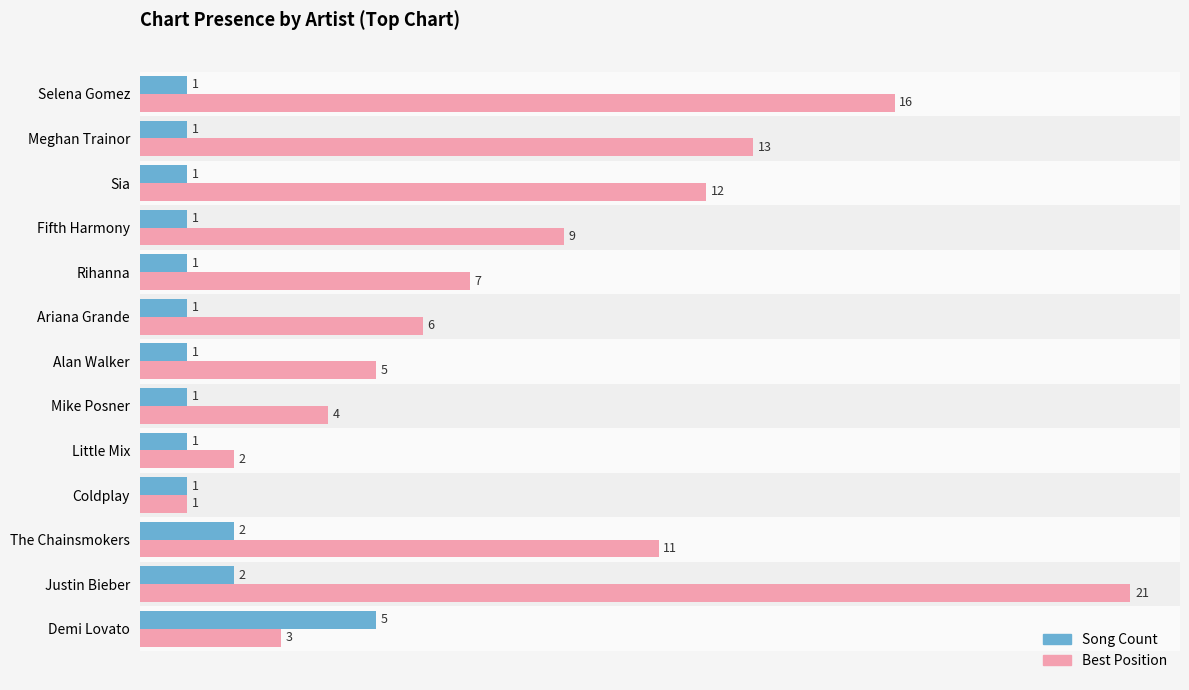

Read the Best Position value at Justin Bieber, to the nearest 5.

20